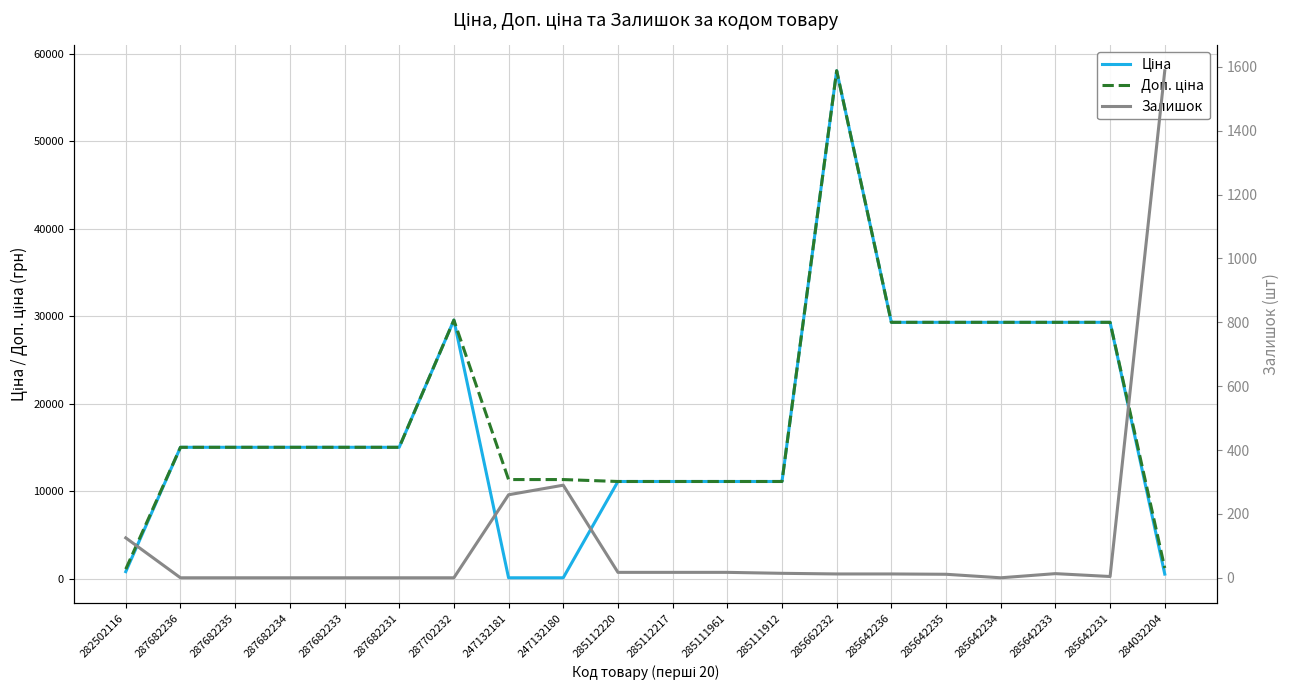

Which label corresponds to the smallest value in the chart?

287682236